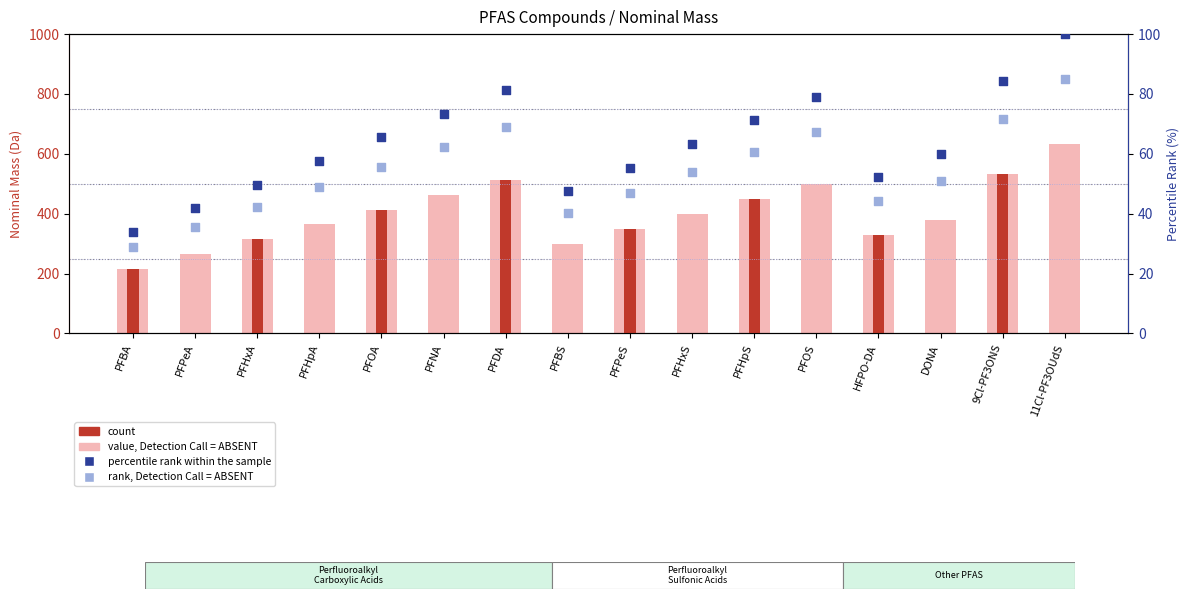

Is the value of percentile rank within the sample at PFBA greater than the value of count at PFPeA?

Yes